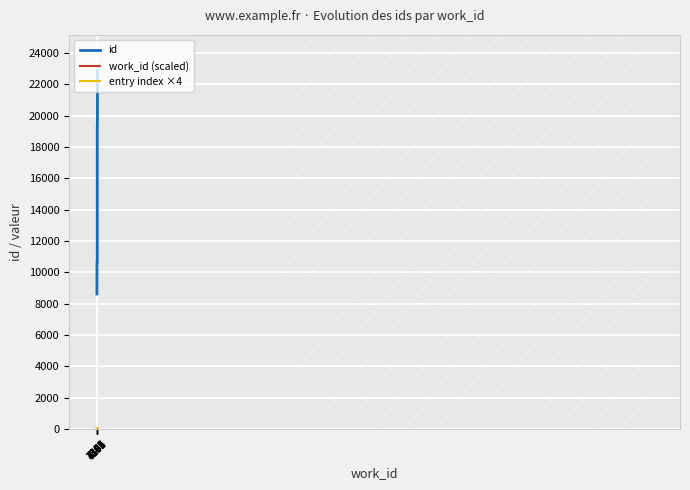

Does the chart display data point markers on the line(s)?

No